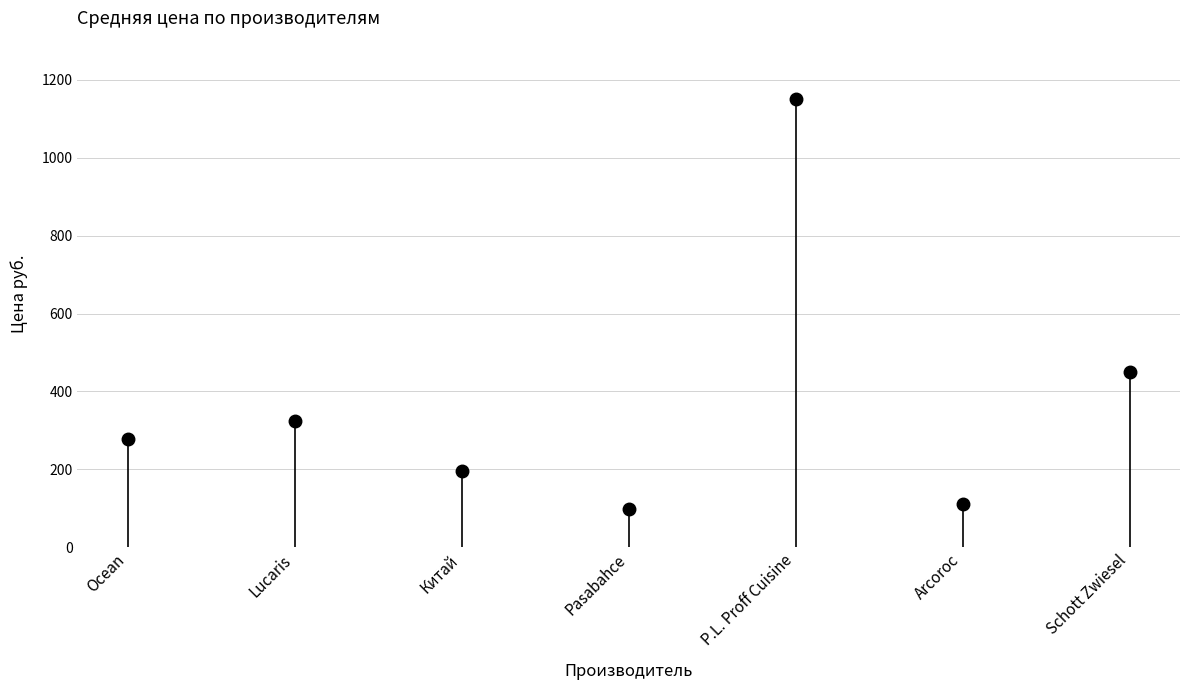

How many lines are shown in the chart?

1